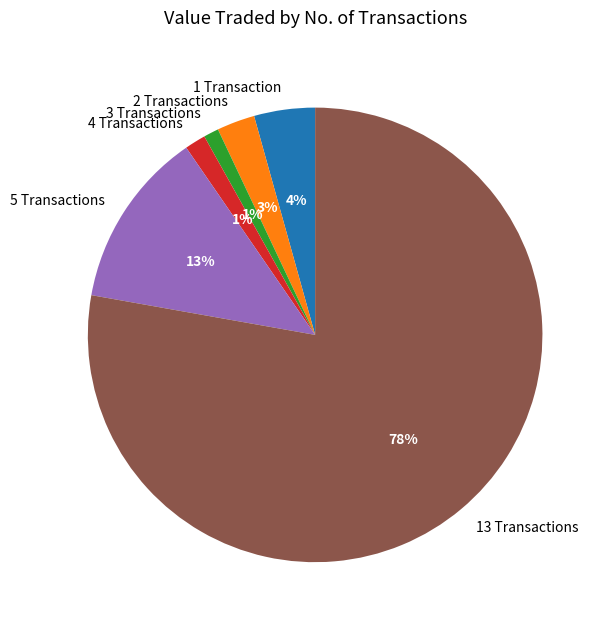

To the nearest percent, what percentage of the pie is 2 Transactions?

3%